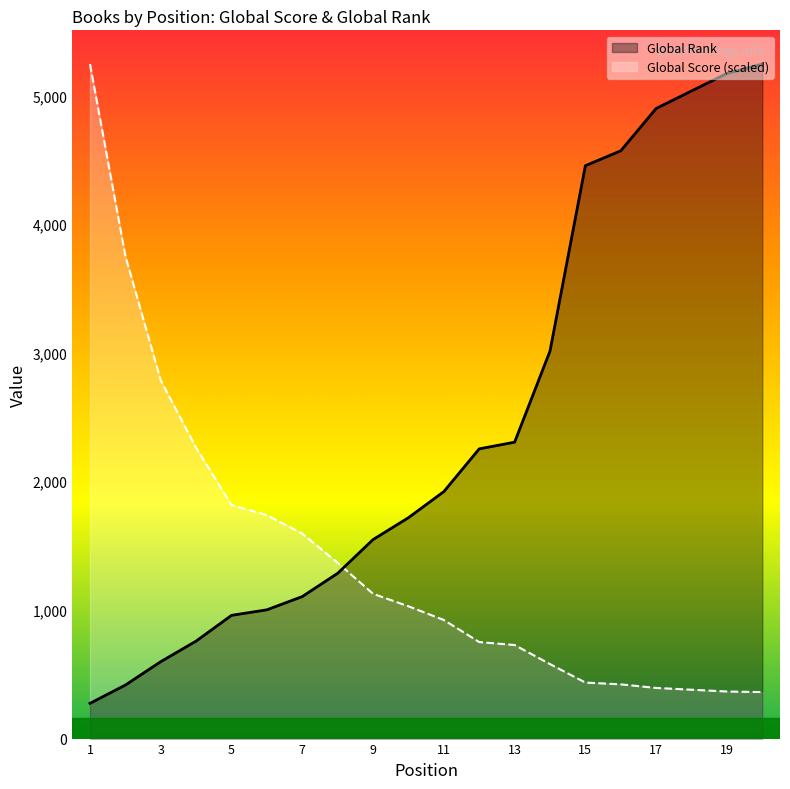

Reading right to left, extract all data points from this chart.

Global Rank: 5243.0	5170.0	5034.0	4898.0	4569.0	4453.0	3012.0	2304.0	2252.0	1920.0	1717.0	1547.0	1285.0	1104.0	1001.0	958.0	758.0	598.0	416.0	274.0
Global Score (scaled): 361.3	365.9	379.8	393.7	421.5	435.4	579.0	727.2	750.3	921.7	1028.2	1125.5	1366.3	1593.3	1736.9	1815.6	2260.2	2783.6	3751.6	5243.0